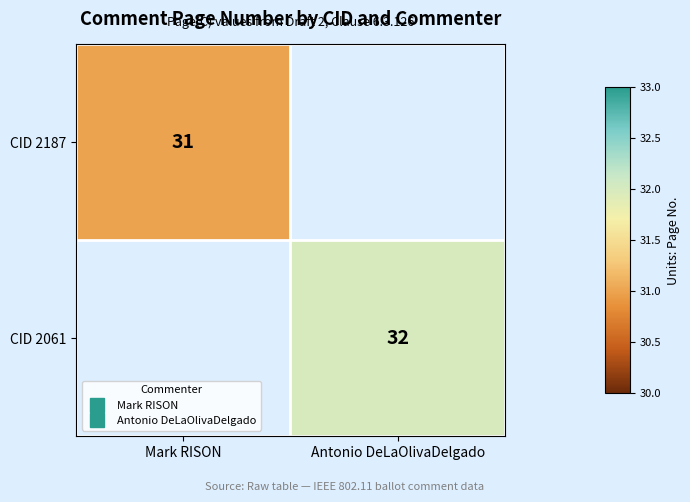

The value of CID 2187 at Mark RISON is 13.1. True or false?

False